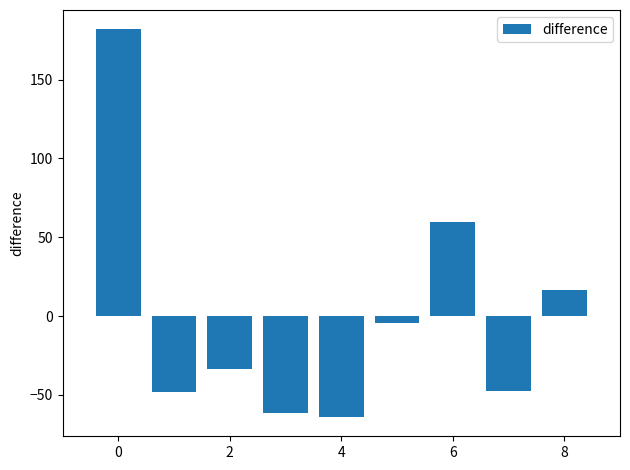

How many values are below zero?

6